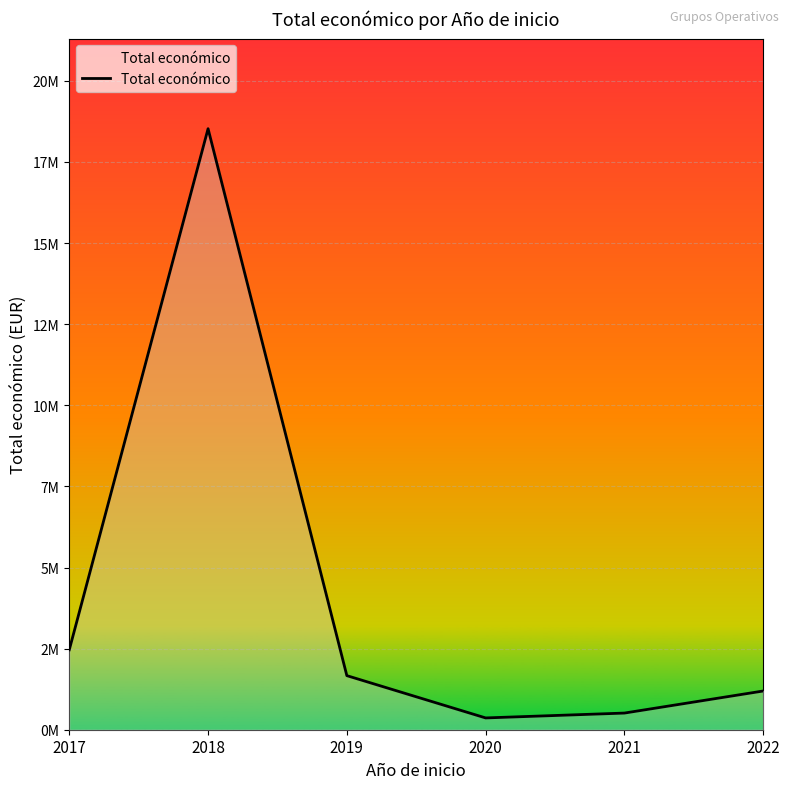

Rank the categories by value from lowest to highest.

2020, 2021, 2022, 2019, 2017, 2018